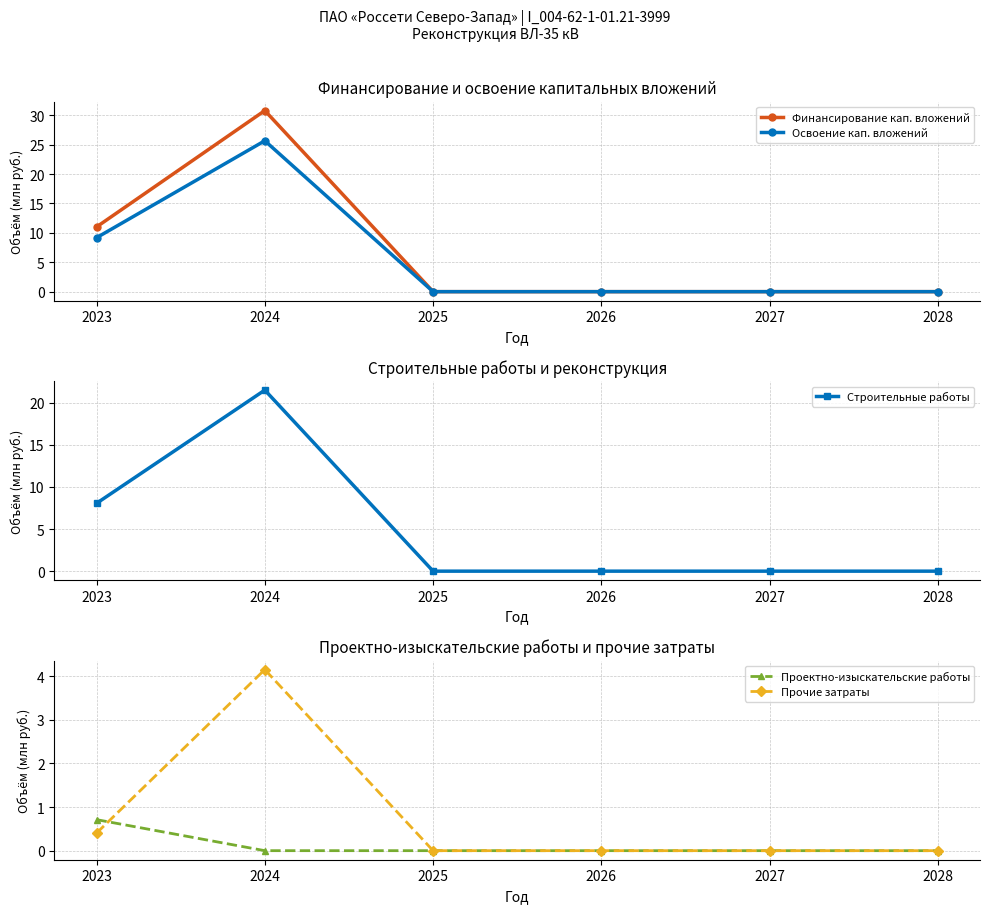

True or false: Строительные работы and Прочие затраты intersect in this chart.

False